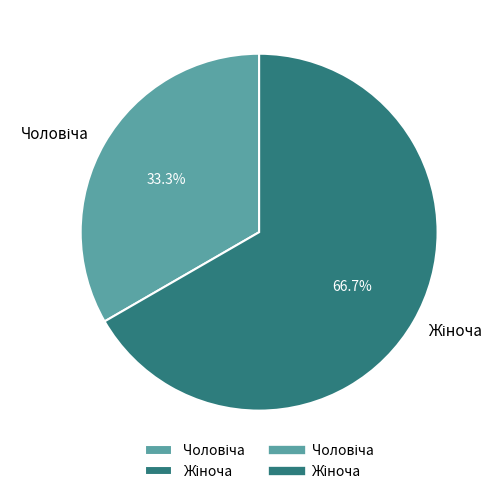

Does any single category account for the majority?

Yes